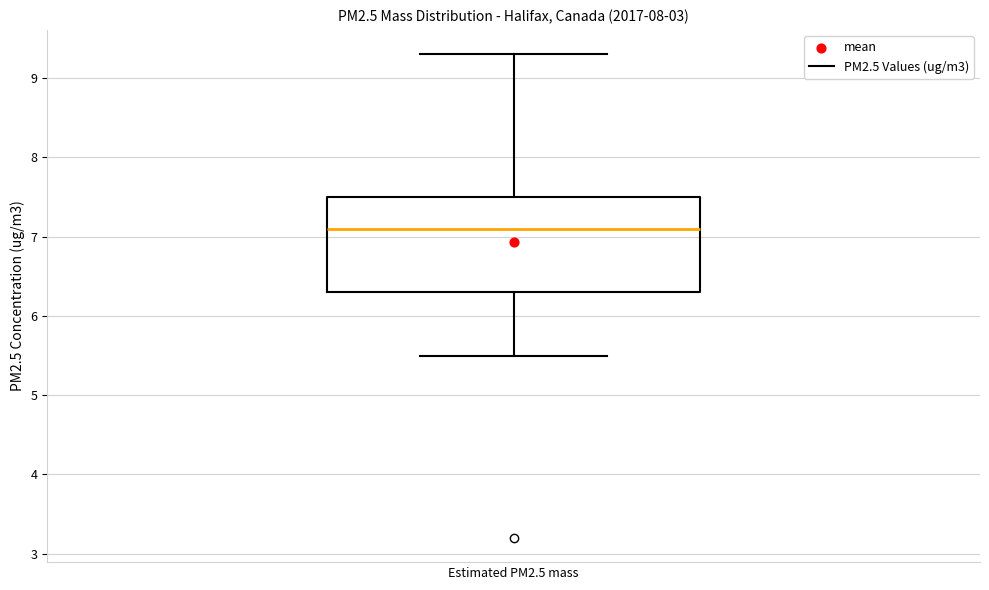

Transcribe this box plot: give where the median line is, the range the box spans, and where the two whiskers end, as read against the y-axis. The values are not printed on the chart, so give them approximately, as read against the axis.

median 7.1, box 6.3 to 7.5, whiskers 5.5 to 9.3